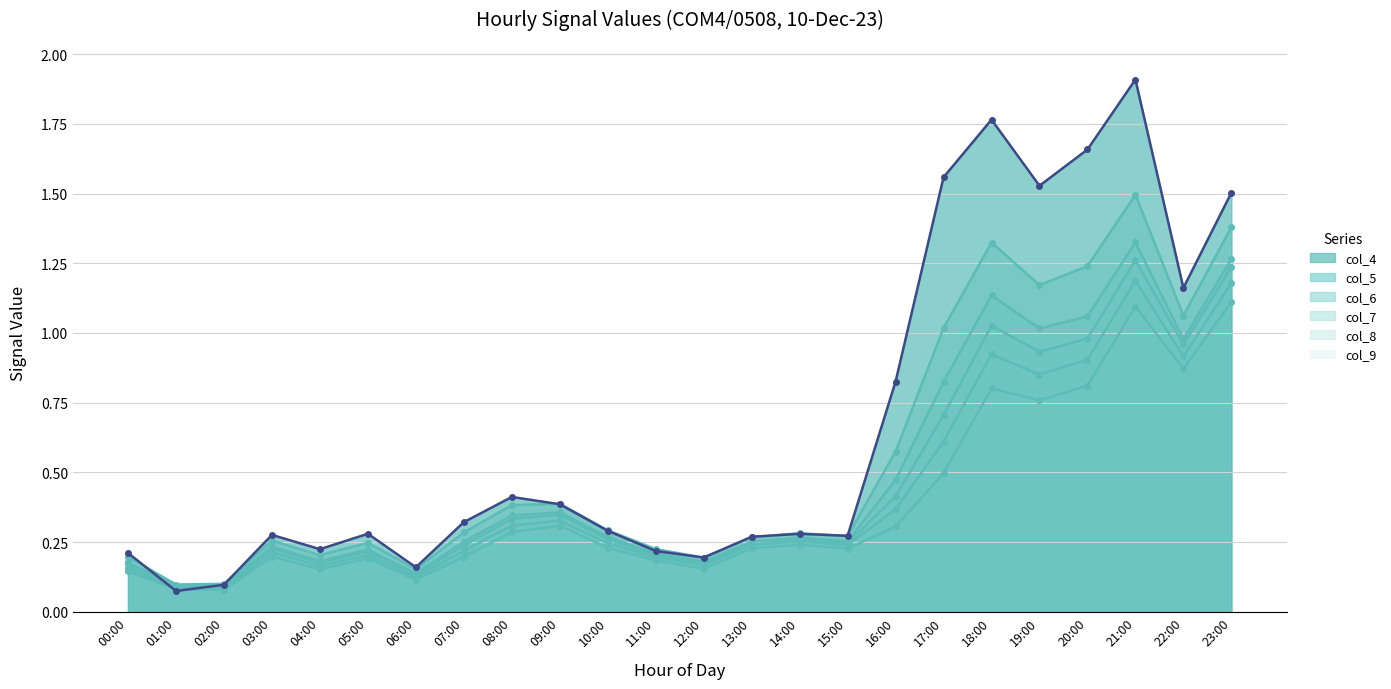

At which category does col_8 reach its first local peak?

03:00